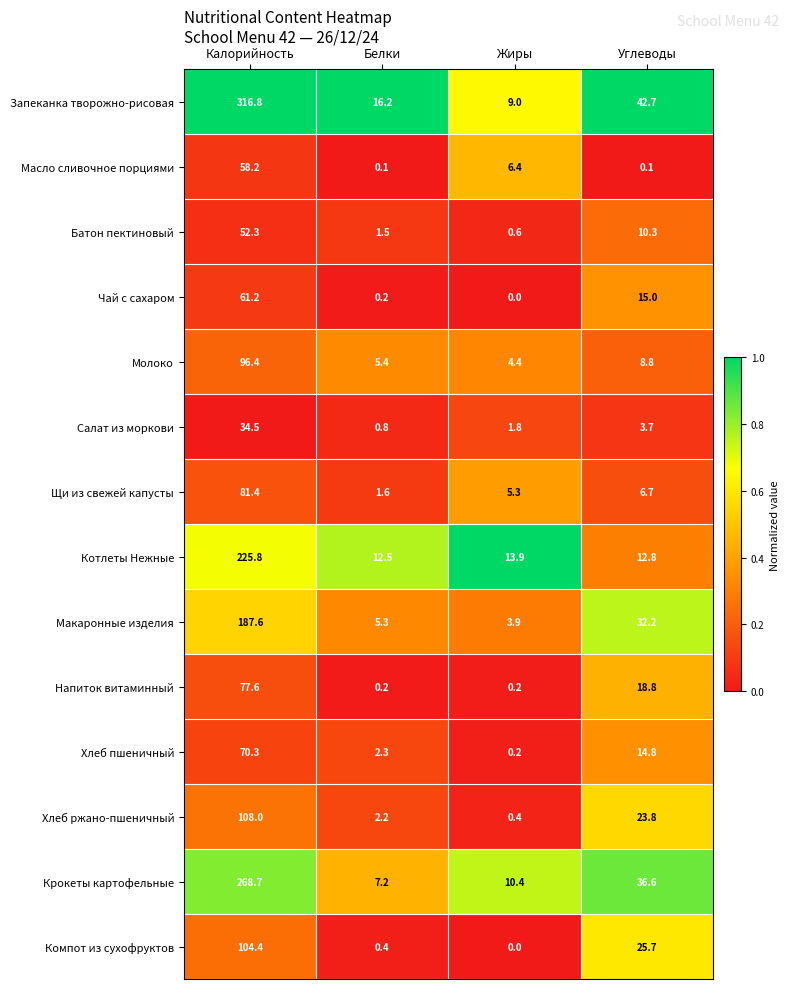

What is the greatest value displayed?

316.8